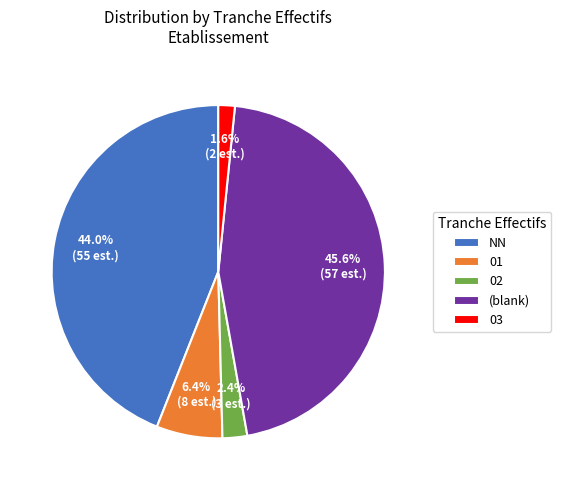

Do 03 and NN together represent more than half of the pie?

No